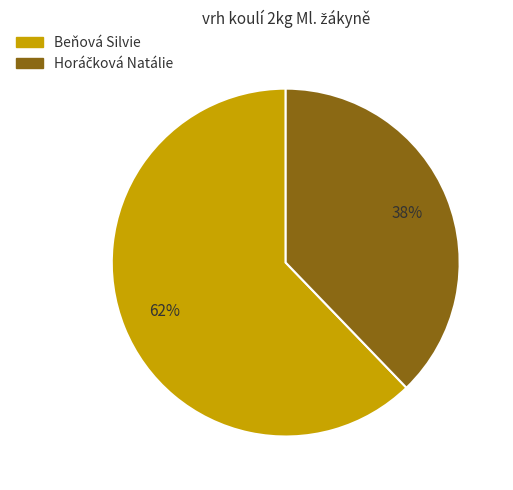

To the nearest percent, what is the average slice percentage?

50%